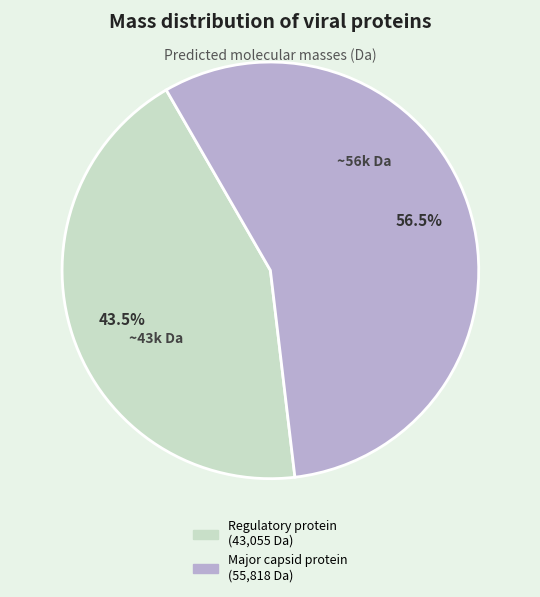

Is there a majority slice in this chart?

Yes